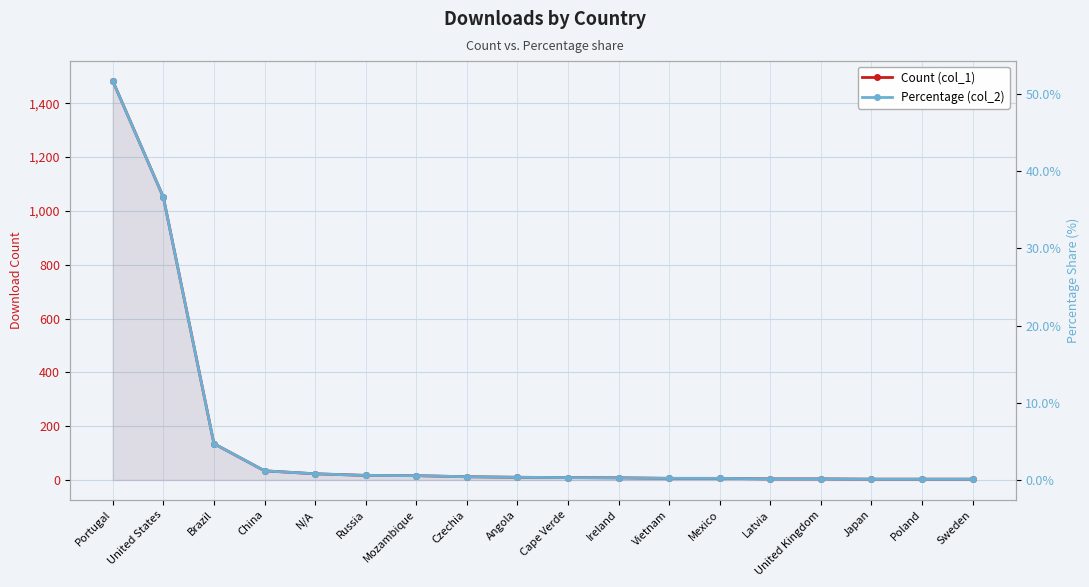

Reading left to right, transcribe all the data shown in this chart.

Count (col_1): Portugal=1483.0	United States=1051.0	Brazil=135.0	China=34.0	N/A=23.0	Russia=17.0	Mozambique=16.0	Czechia=12.0	Angola=10.0	Cape Verde=9.0	Ireland=8.0	Vietnam=6.0	Mexico=6.0	Latvia=4.0	United Kingdom=4.0	Japan=3.0	Poland=3.0	Sweden=3.0
Percentage (col_2): Portugal=51.7	United States=36.6	Brazil=4.7	China=1.2	N/A=0.8	Russia=0.6	Mozambique=0.6	Czechia=0.4	Angola=0.3	Cape Verde=0.3	Ireland=0.3	Vietnam=0.2	Mexico=0.2	Latvia=0.1	United Kingdom=0.1	Japan=0.1	Poland=0.1	Sweden=0.1